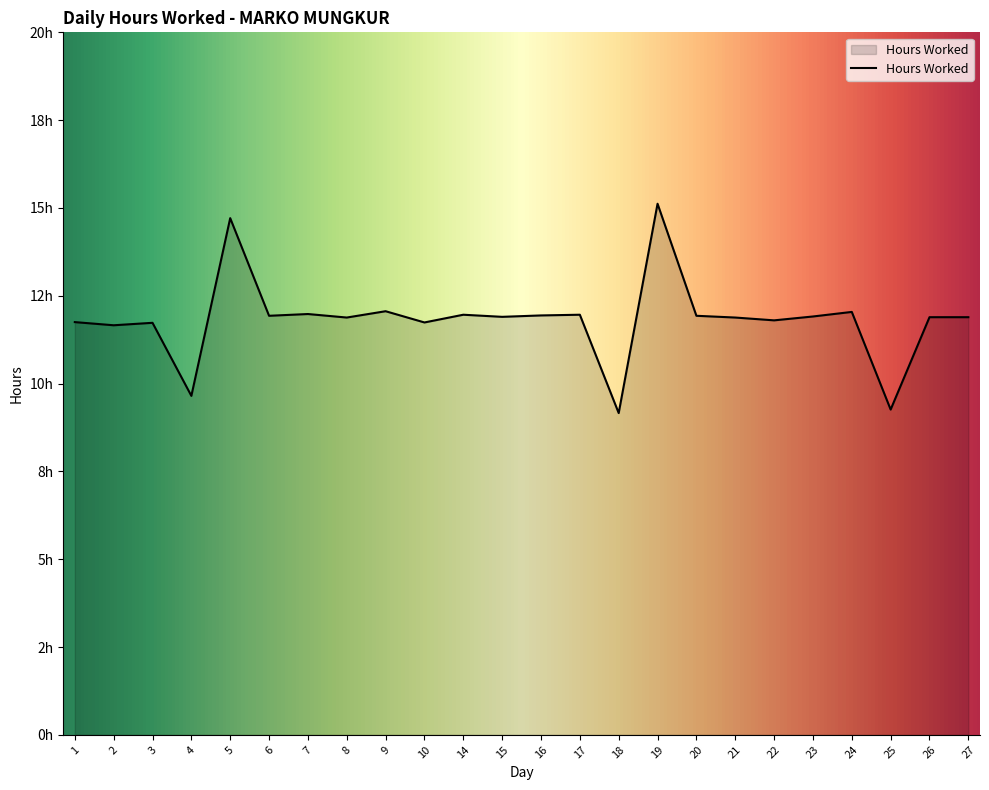

Does the chart have visible grid lines?

No